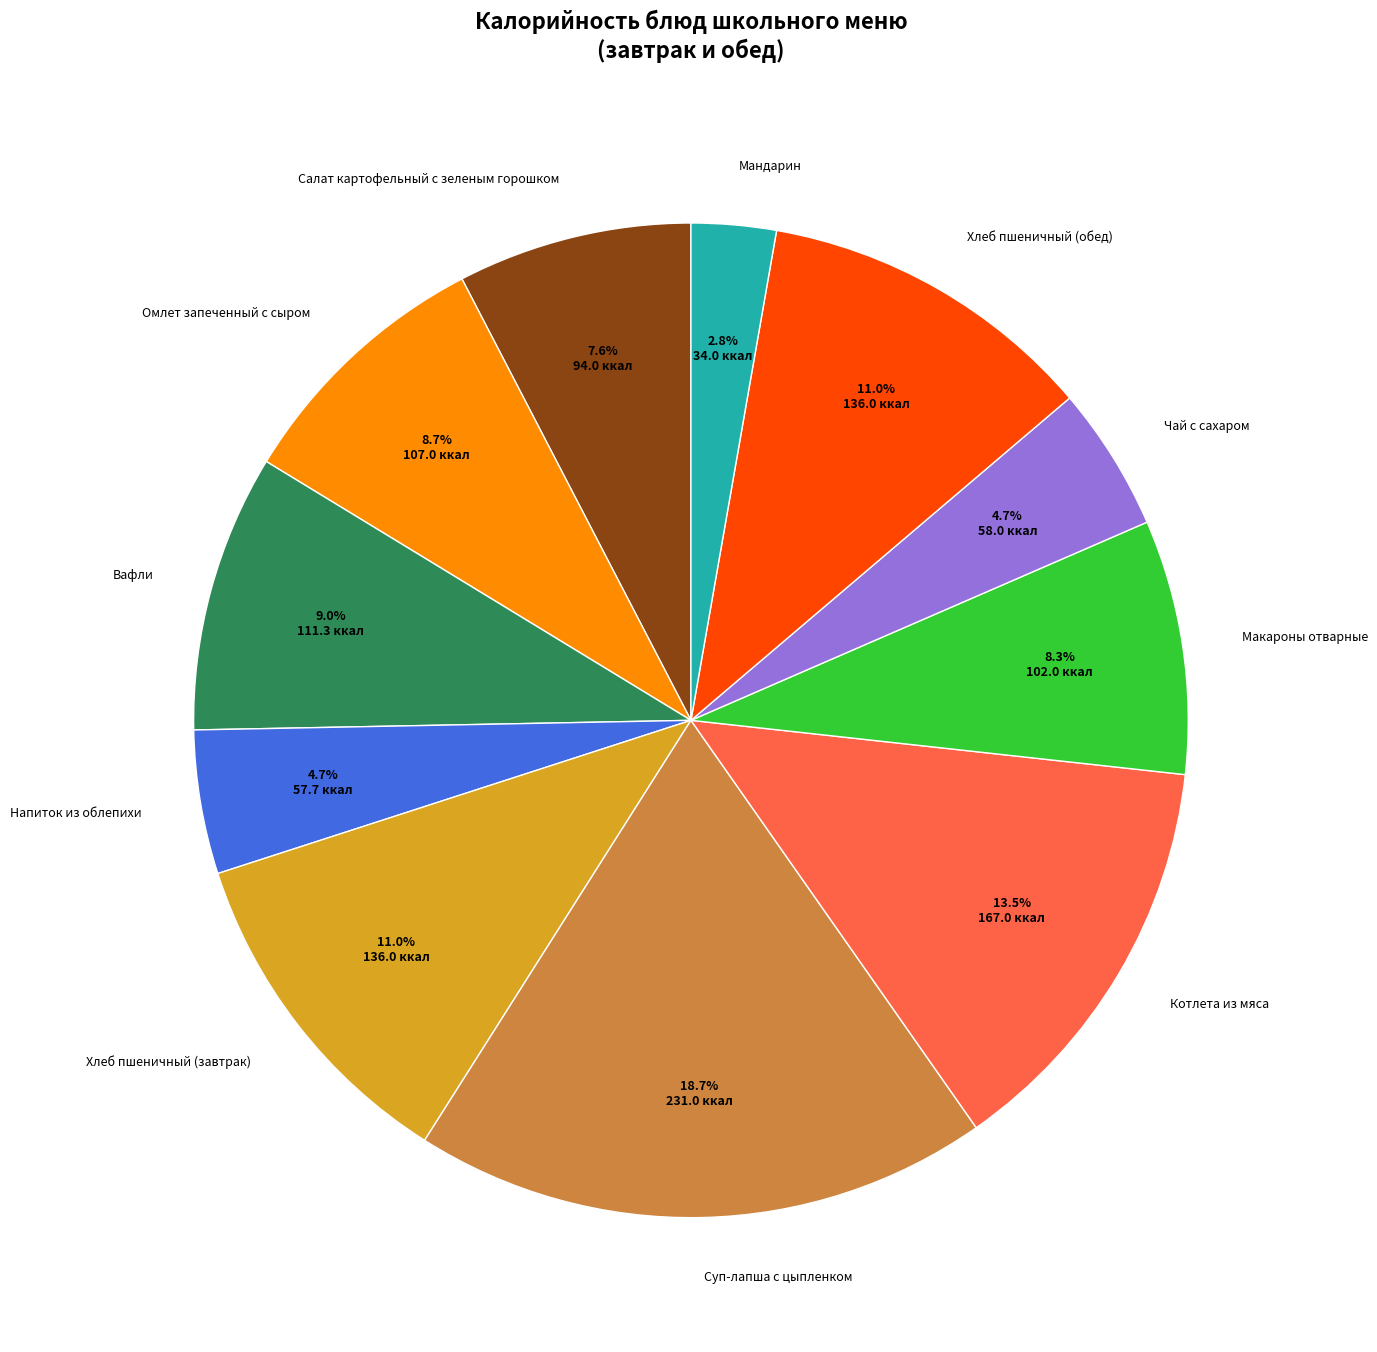

To the nearest percent, what portion does Хлеб пшеничный (завтрак) represent?

11%